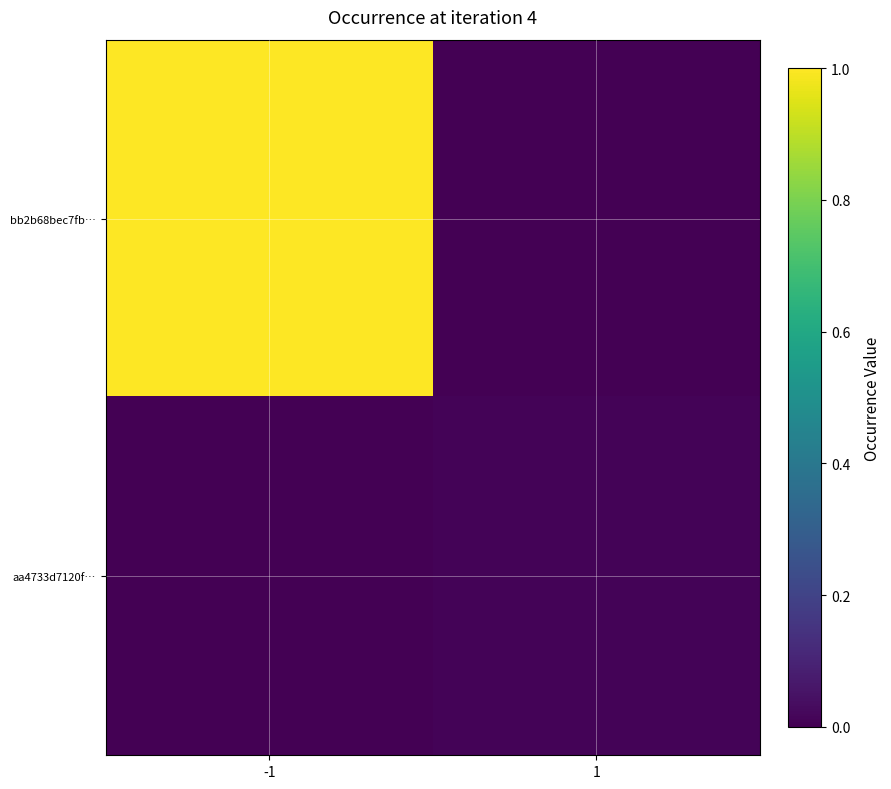

Reading left to right, transcribe all the data shown in this chart.

bb2b68bec7fb…: -1=1.0	1=0.0
aa4733d7120f…: -1=0.0	1=0.0